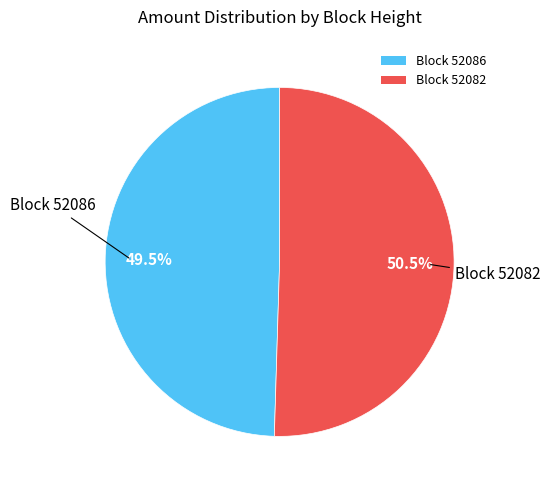

How many slices are in this pie chart?

2